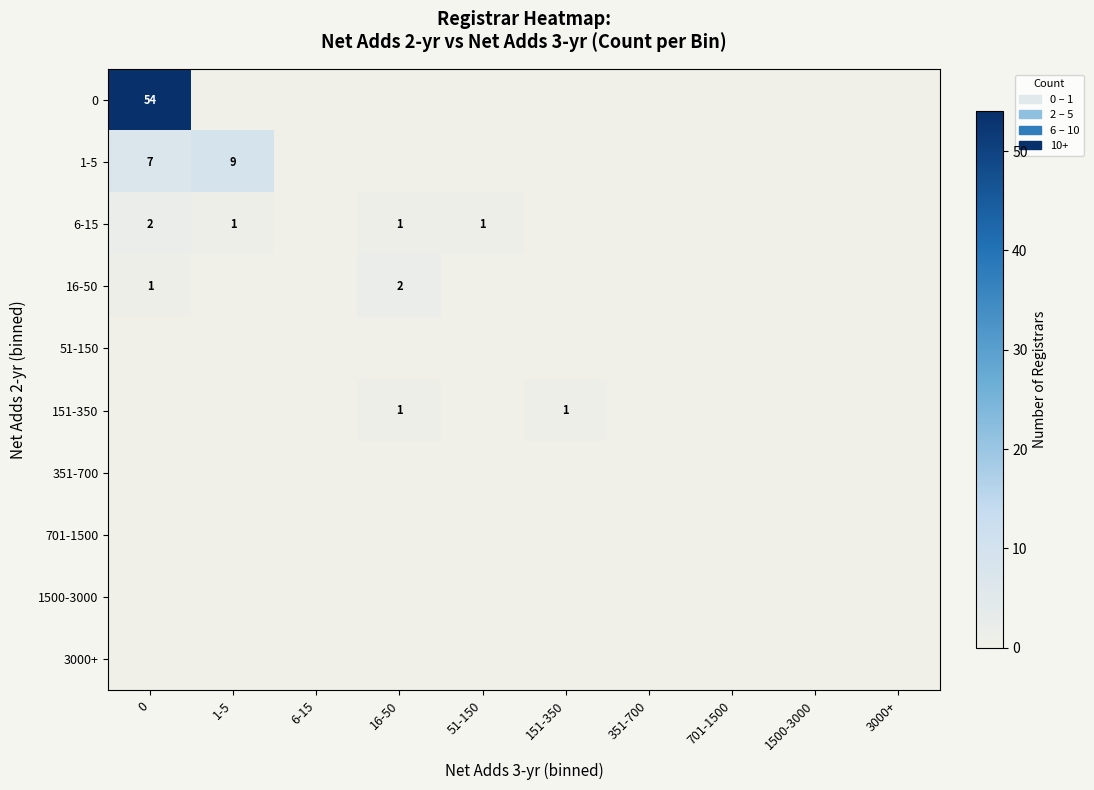

What is the sum of all 1-5 values?

16